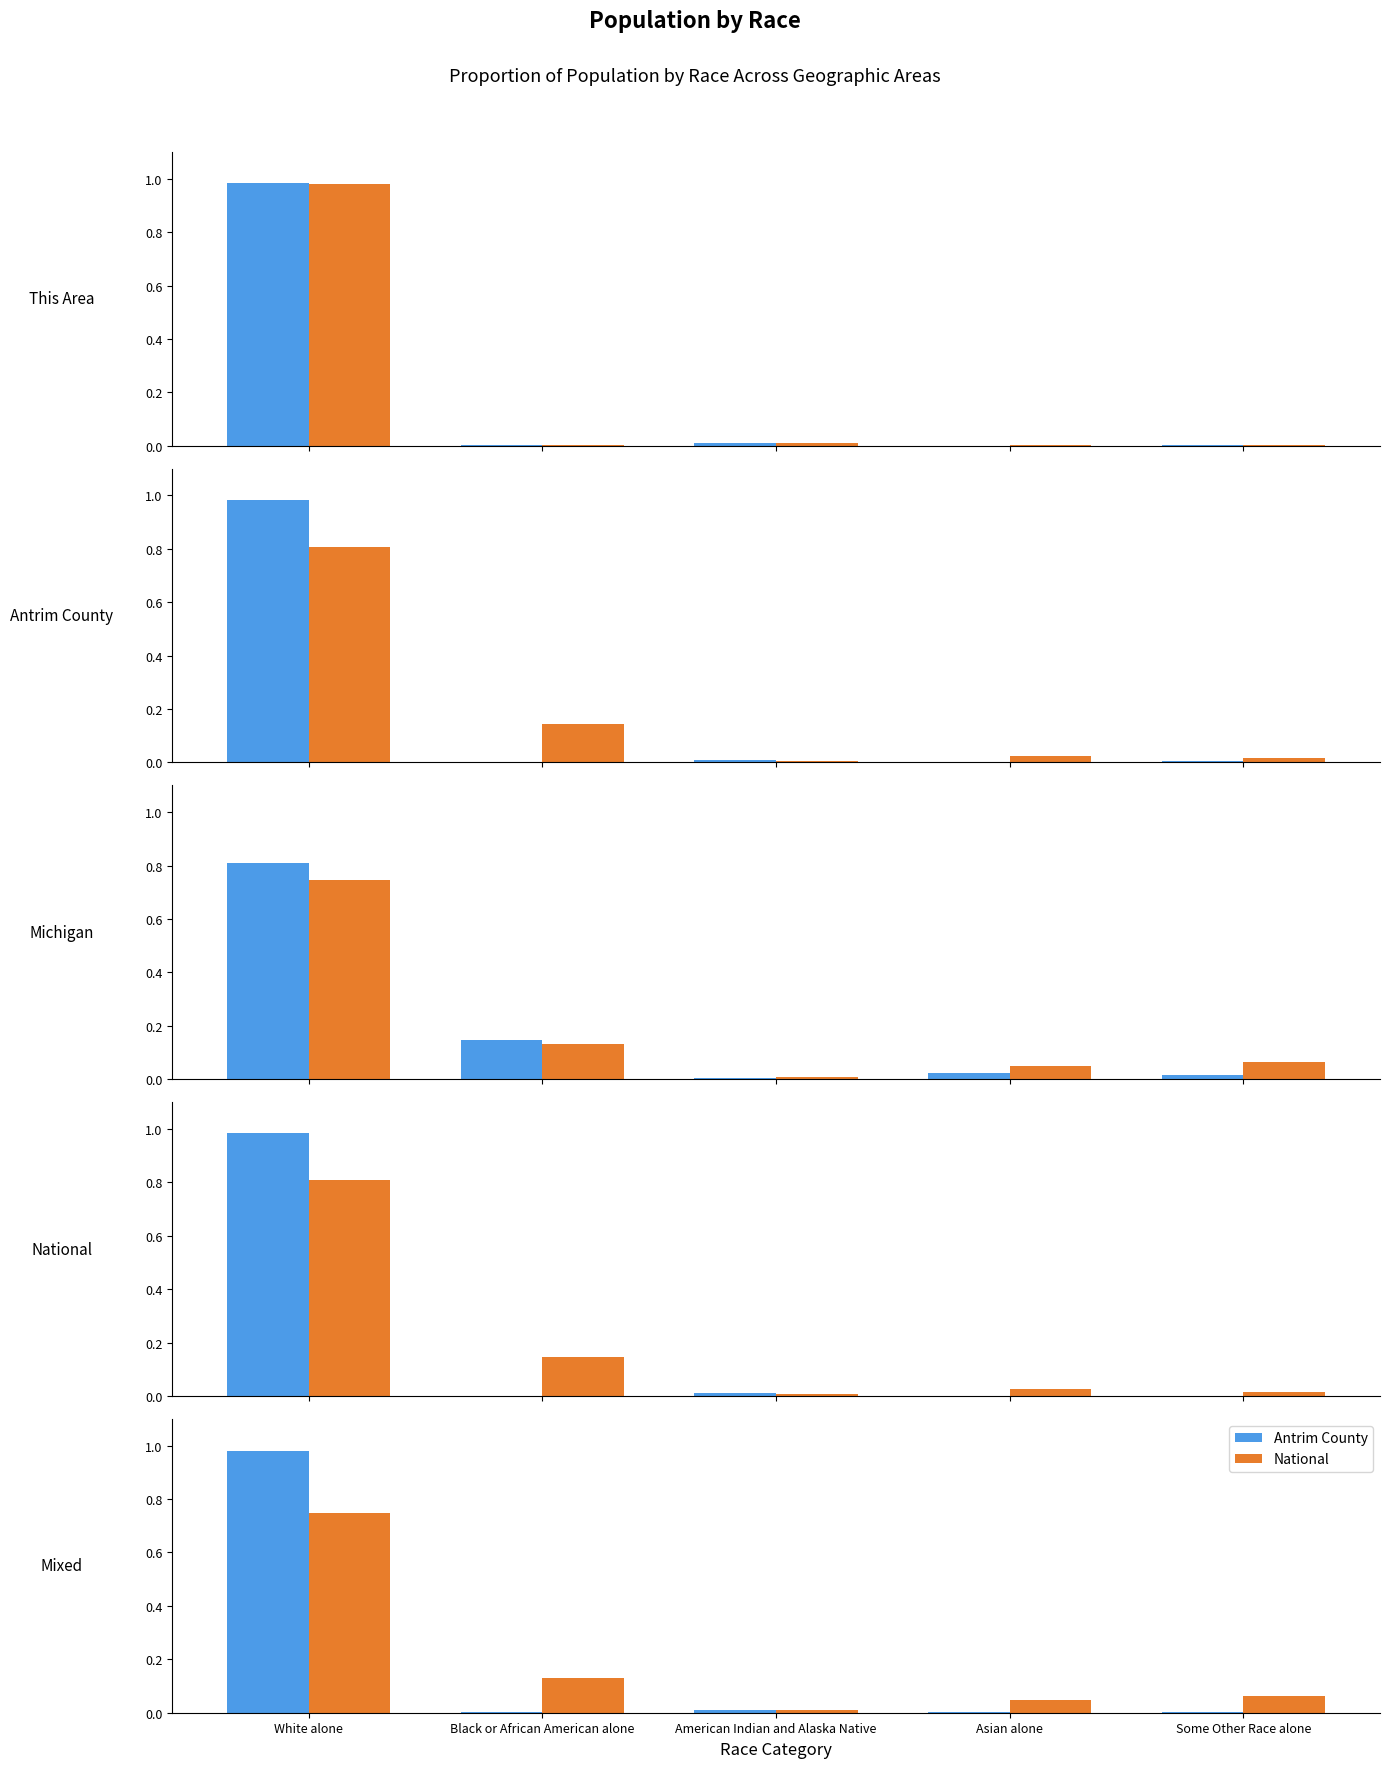

Which series changed the most between Black or African American alone and Asian alone?

Michigan